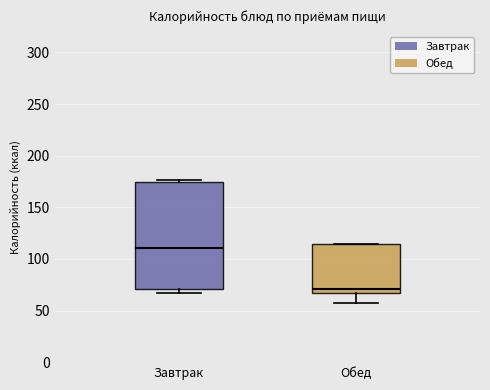

Which box's median line is the lowest?

Обед